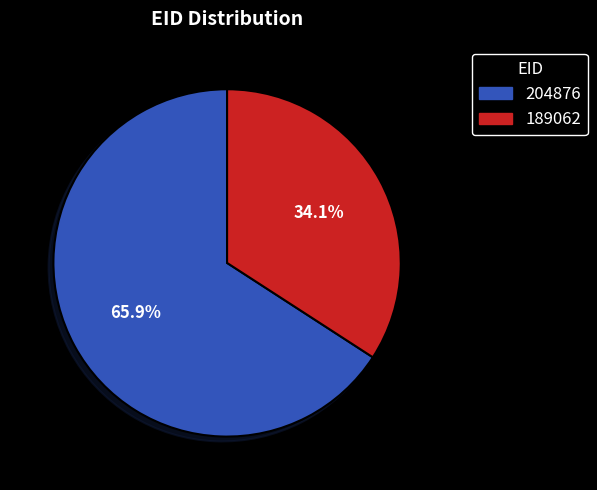

Rank the categories by value from highest to lowest.

204876, 189062